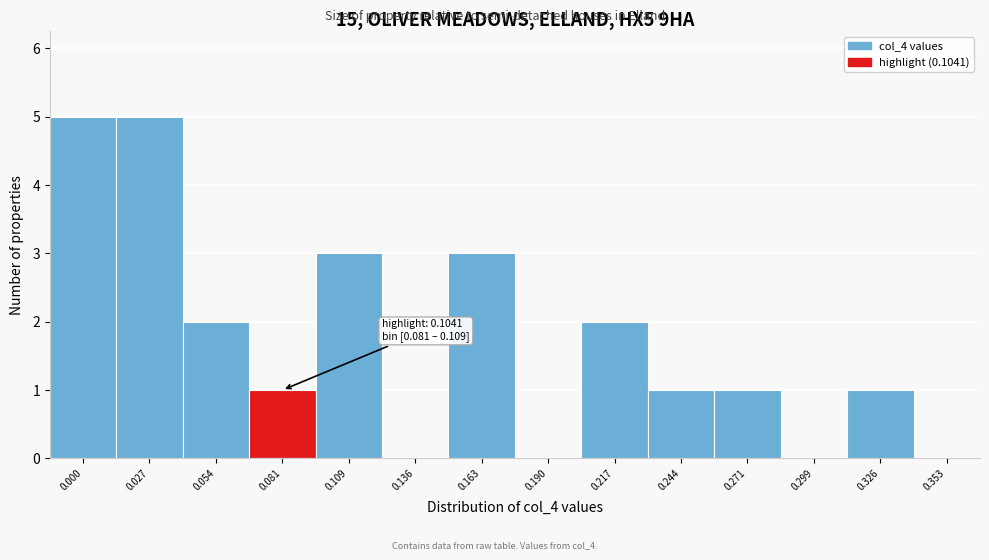

Reading left to right, transcribe all the data shown in this chart.

0.000=5	0.027=5	0.054=2	0.081=1	0.109=3	0.136=0	0.163=3	0.190=0	0.217=2	0.244=1	0.271=1	0.299=0	0.326=1	0.353=0